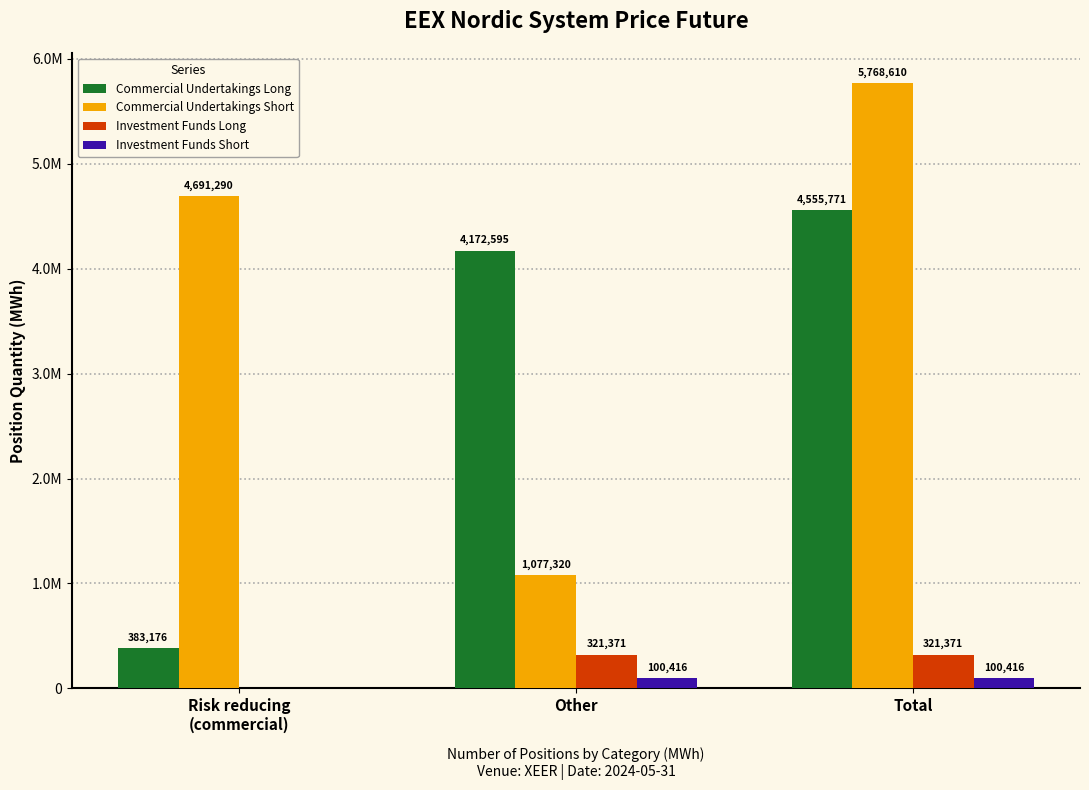

Between Total and Other, which is larger?

Total